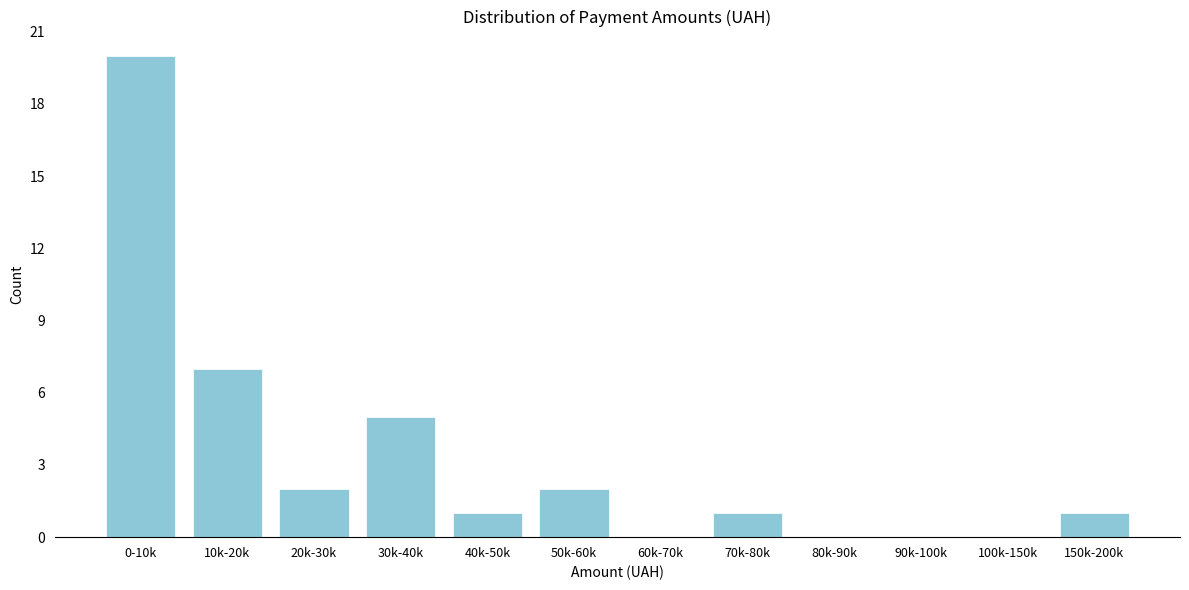

Reading left to right, list all the values displayed in this chart.

0-10k=20	10k-20k=7	20k-30k=2	30k-40k=5	40k-50k=1	50k-60k=2	60k-70k=0	70k-80k=1	80k-90k=0	90k-100k=0	100k-150k=0	150k-200k=1